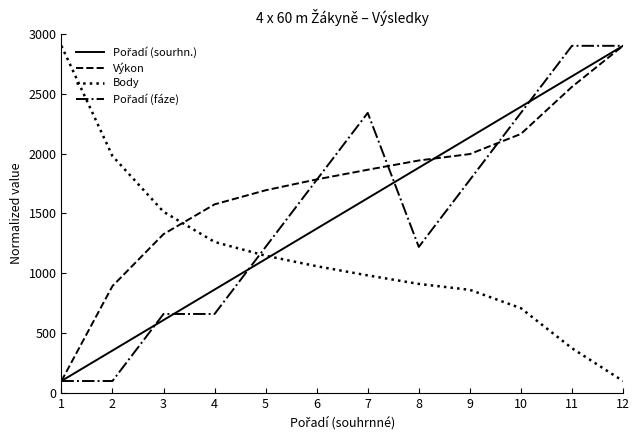

What is the greatest value displayed?

2900.0